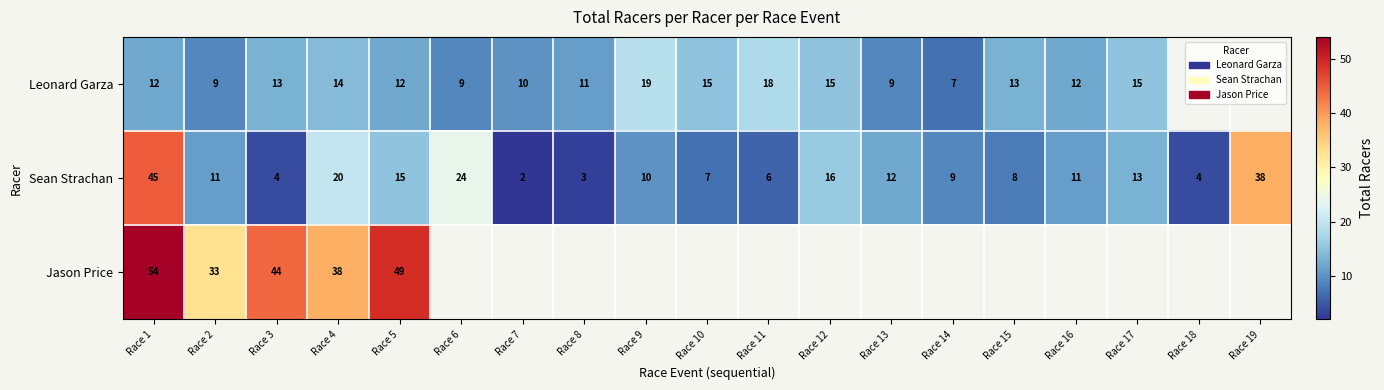

What is the difference between the maximum and minimum values in the Sean Strachan series?

43